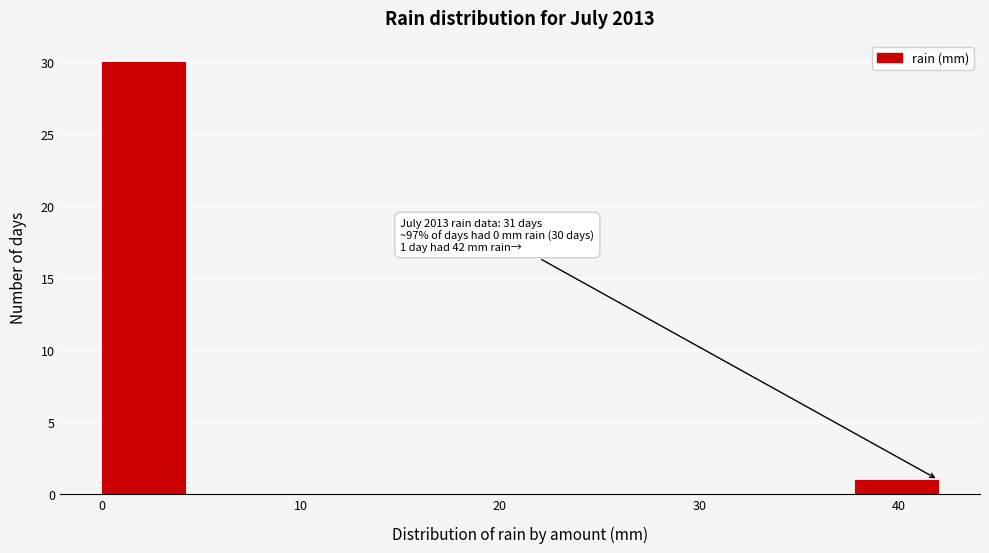

Which range on the x-axis has the tallest bar?

0.0 to 4.2